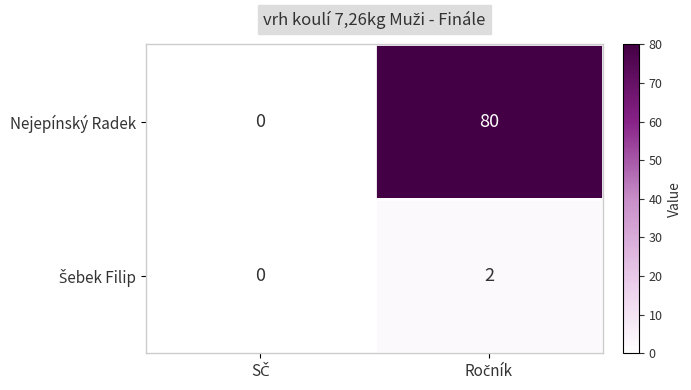

Which series has the widest spread of values?

Nejepínský Radek